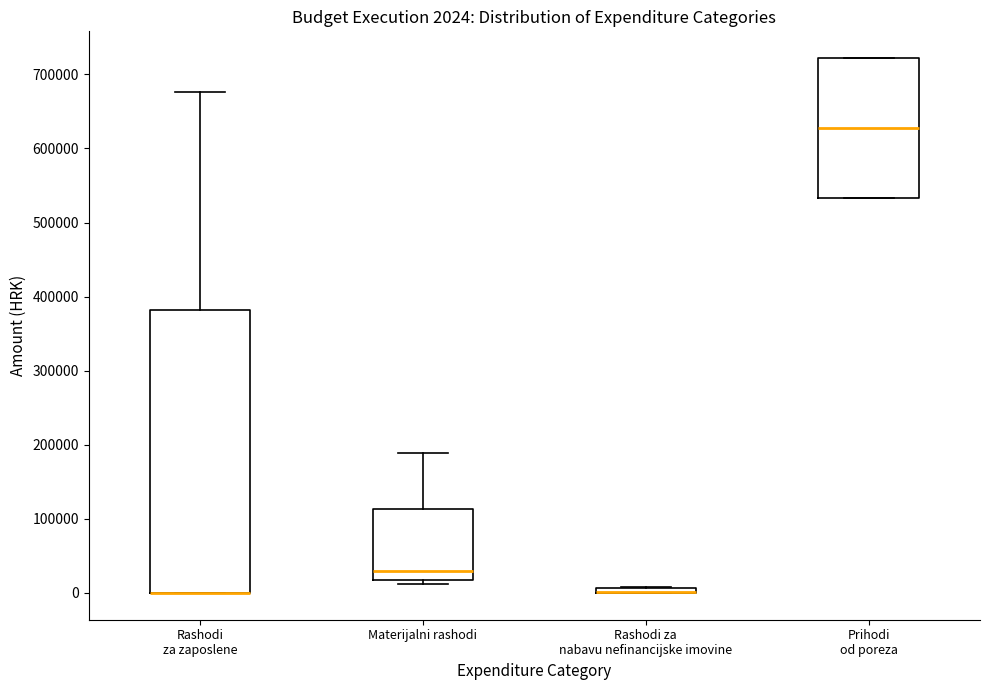

Which box is the tallest, from its lower edge to its upper edge?

Rashodi za zaposlene